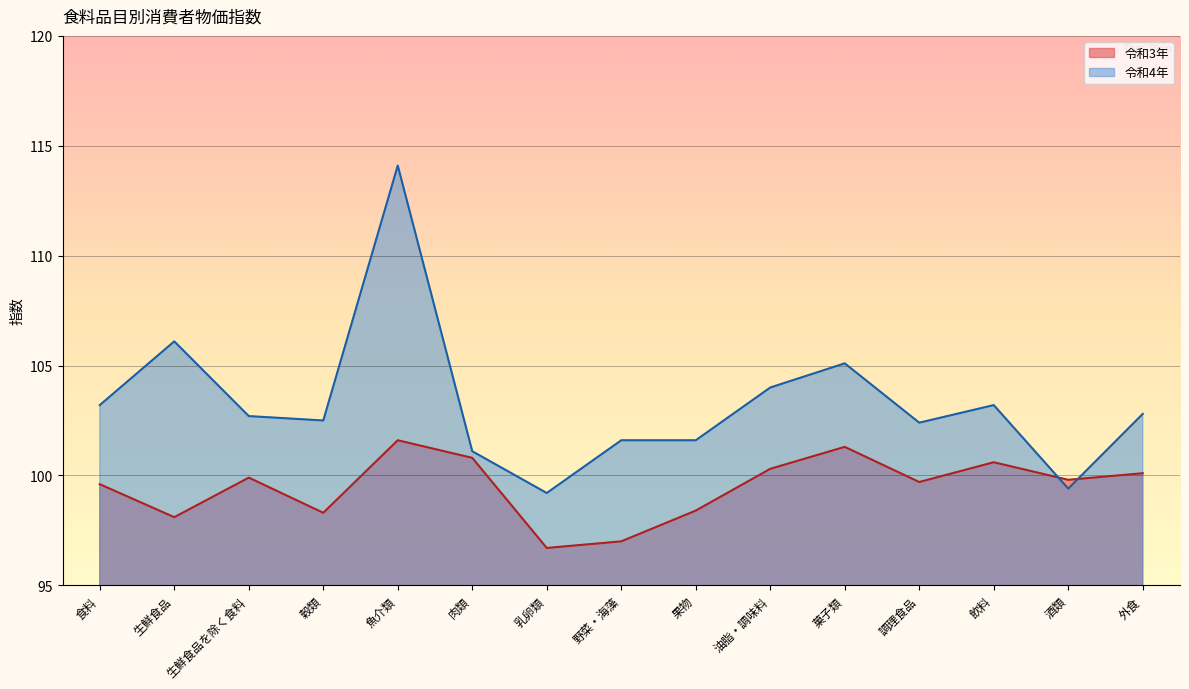

At which category does 令和4年 reach its first local peak?

生鮮食品